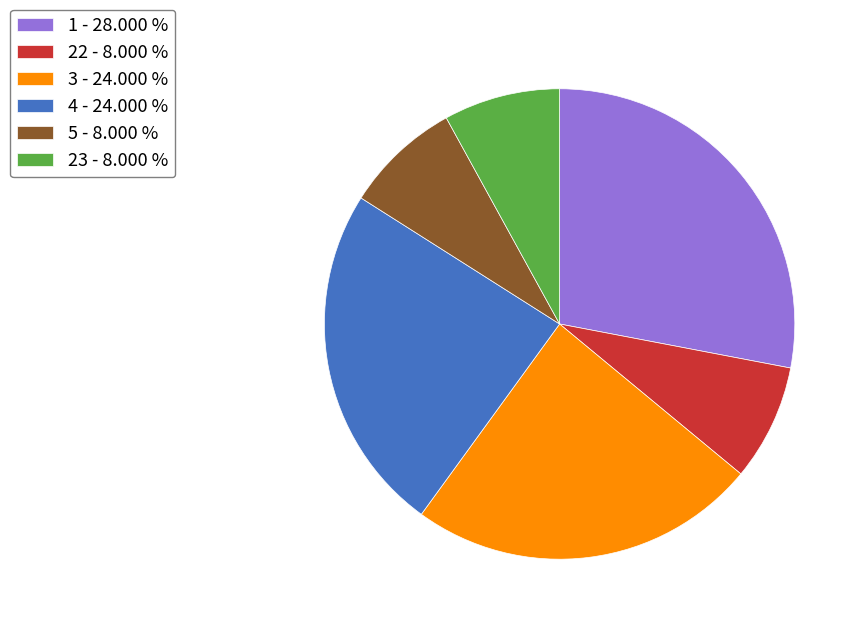

What is the ratio of the value at 4 to the value at 3?

1.0